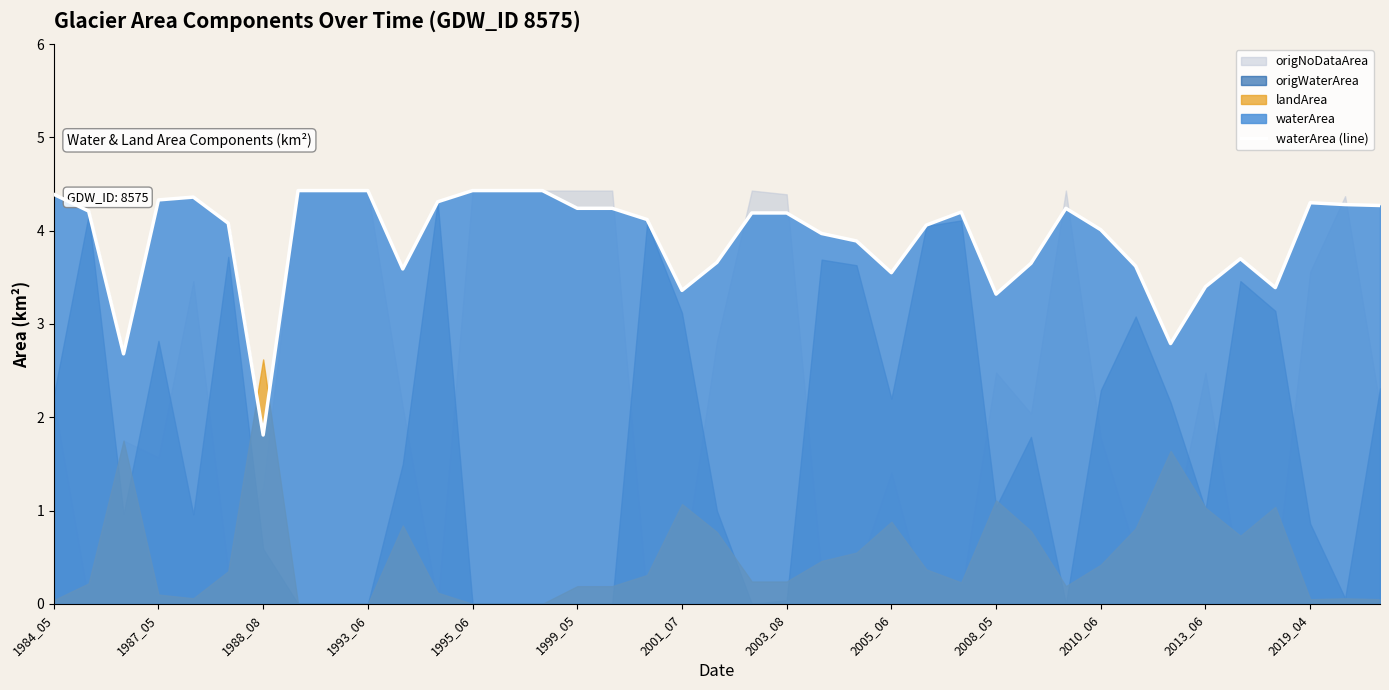

Which category has the lowest value in the waterArea (line) series?

1988_08